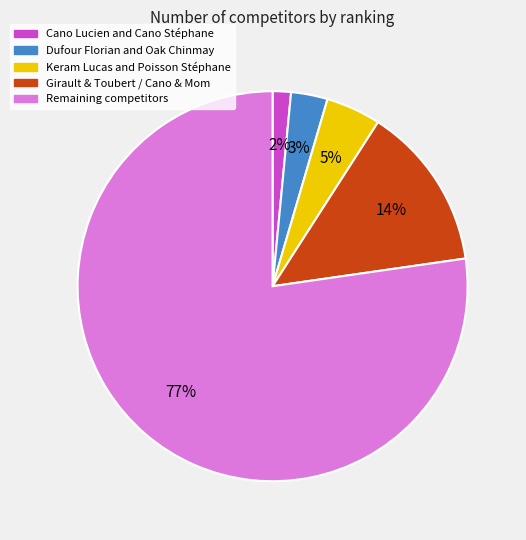

Is there a majority slice in this chart?

Yes